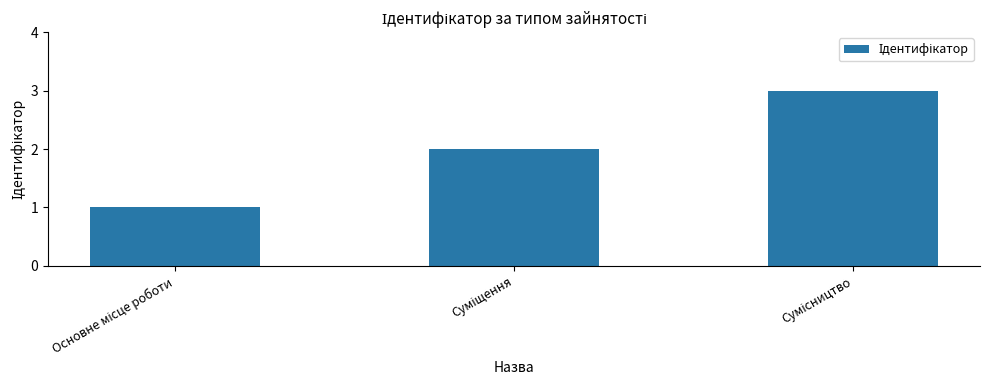

What is the maximum value shown in the chart?

3